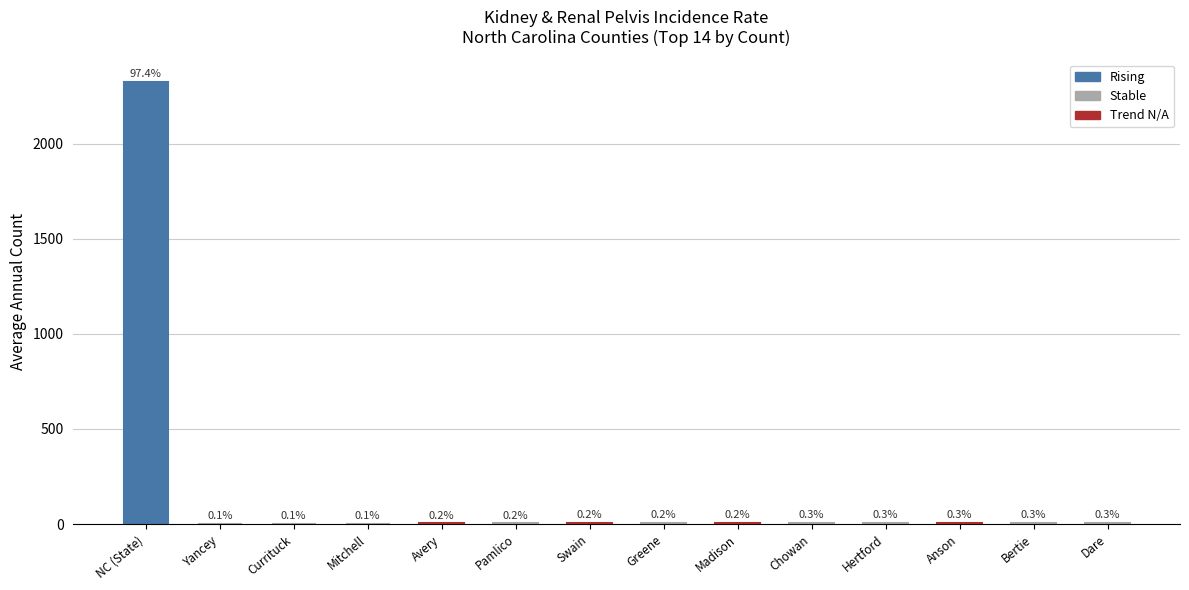

List the labels in order of value, largest first.

NC (State), Dare, Chowan, Hertford, Anson, Bertie, Swain, Greene, Madison, Avery, Pamlico, Yancey, Currituck, Mitchell